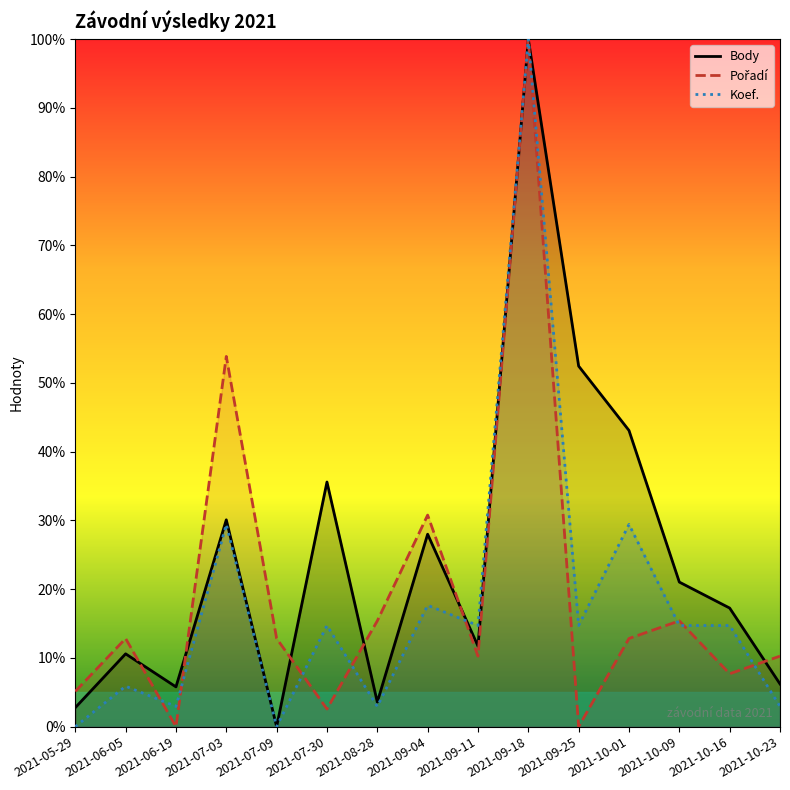

Is the value of Koef. at 2021-10-23 greater than the value of Pořadí at 2021-10-23?

No